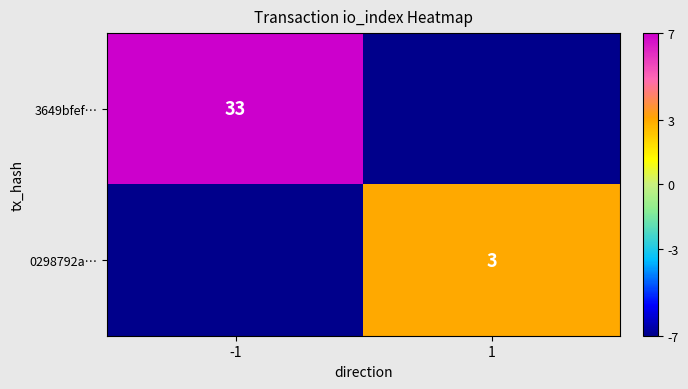

True or false: 3649bfef… has a value of 17 at -1.

False